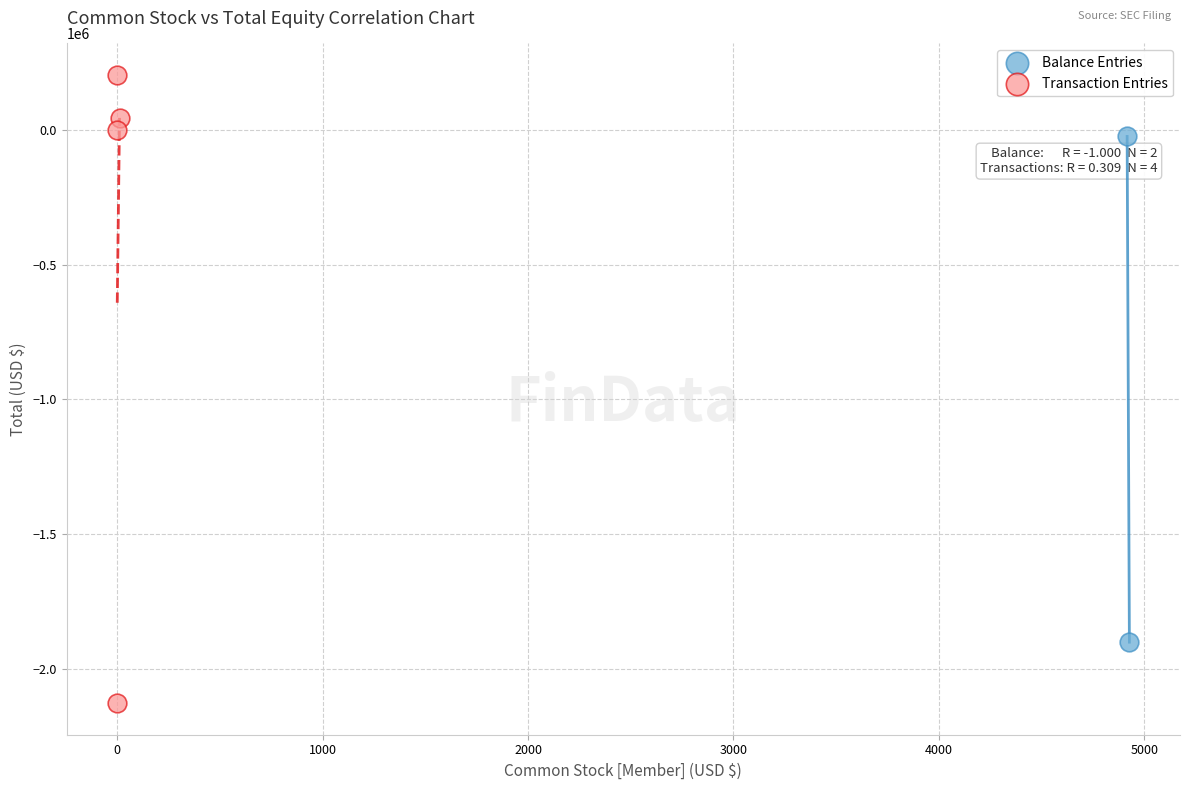

Which series has the widest spread of Y values?

Transaction Entries